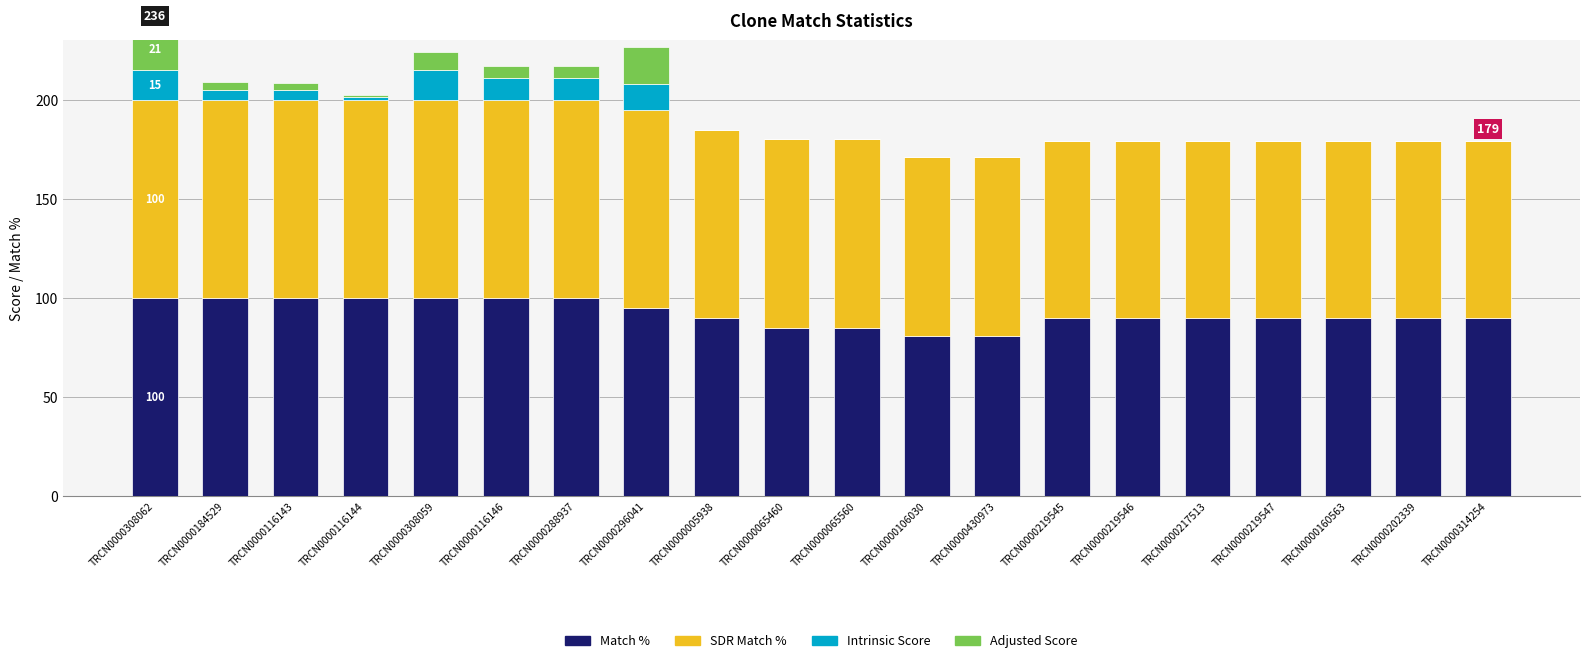

The value of Intrinsic Score at TRCN0000308062 is 15.0. True or false?

True